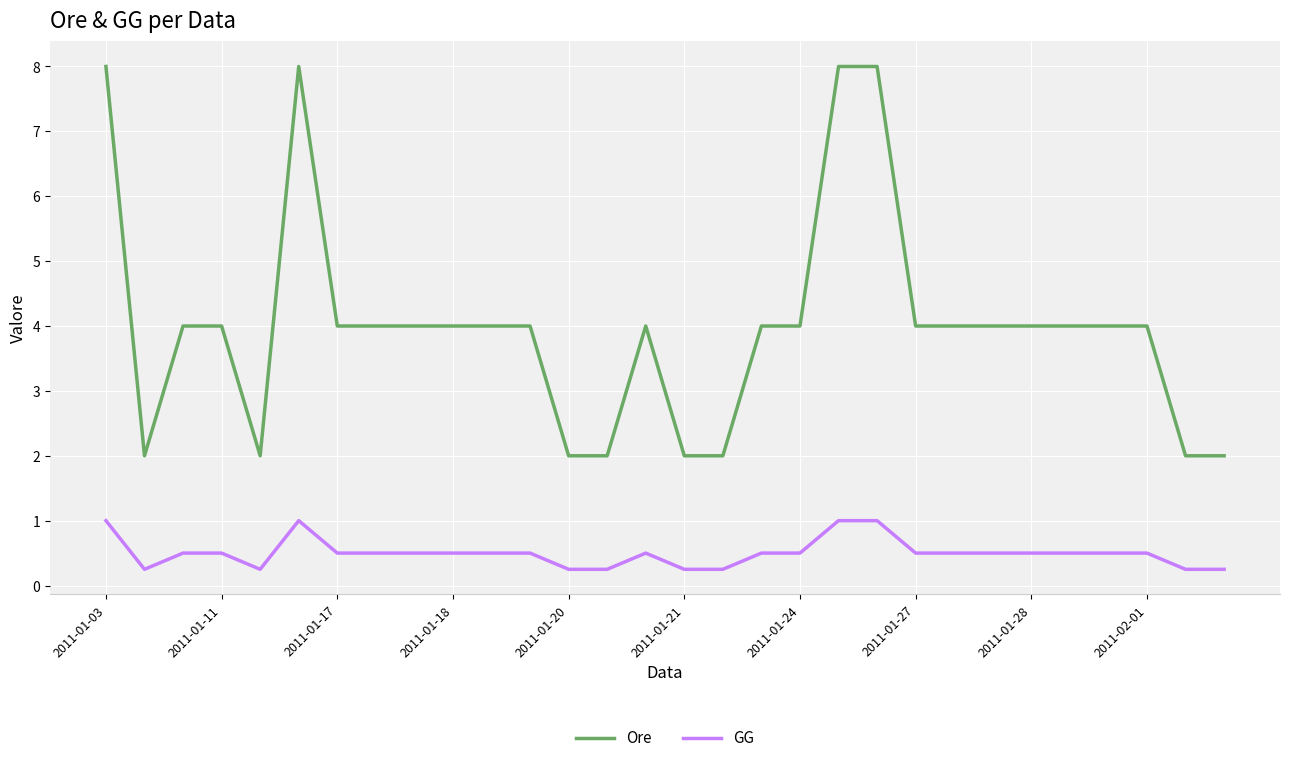

What is the maximum value shown in the chart?

8.0